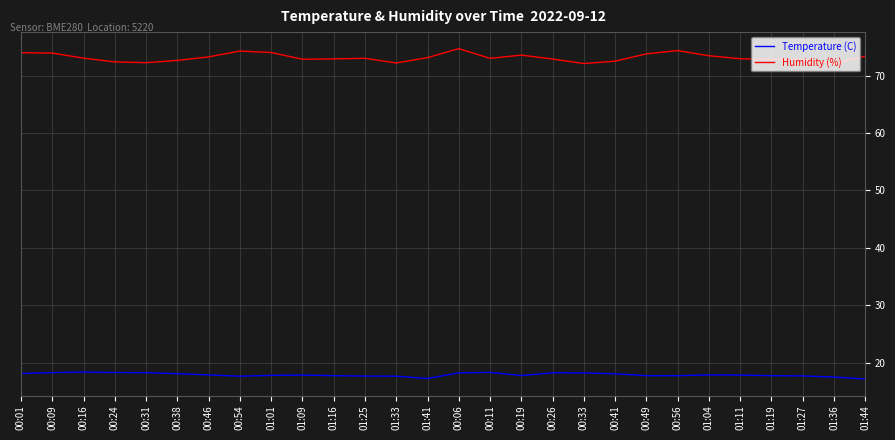

What is the sum of the Temperature (C) values at 01:19 and 01:36?

35.2